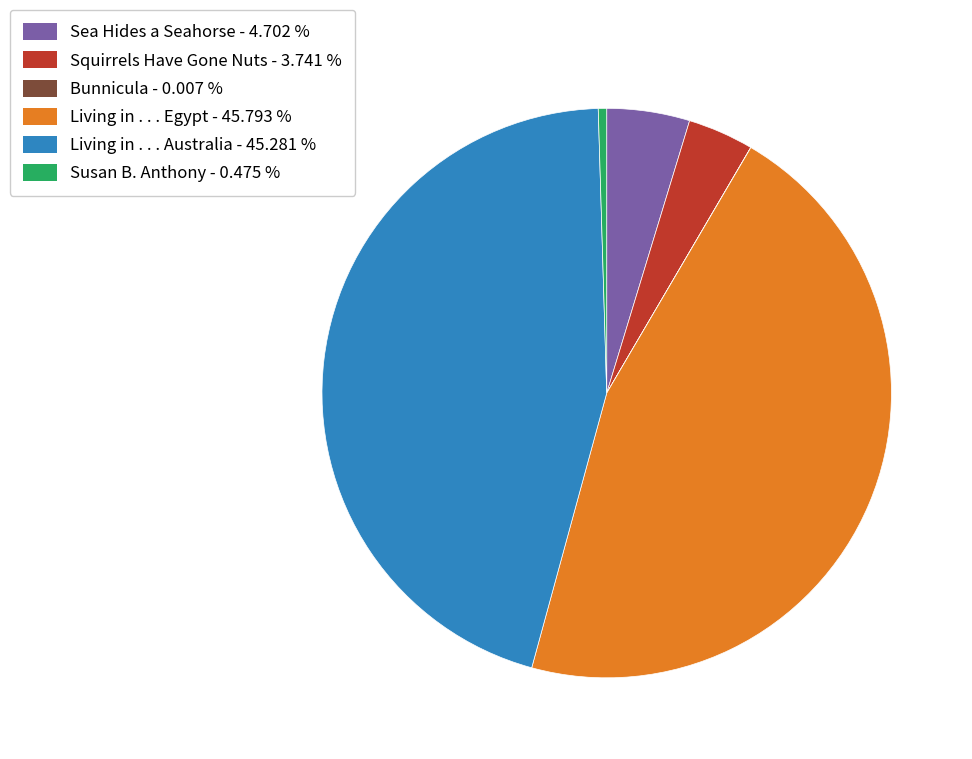

What is the ratio of the value at Living in . . . Australia - 45.281 % to the value at Living in . . . Egypt - 45.793 %?

1.0